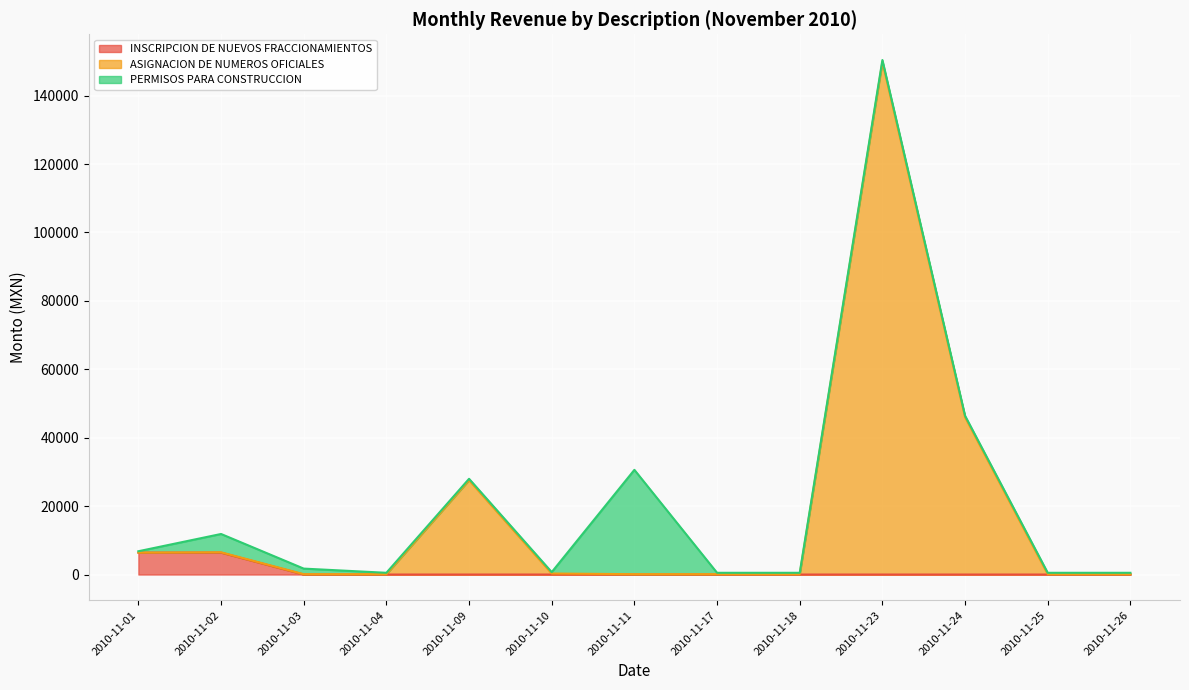

Is it true that INSCRIPCION DE NUEVOS FRACCIONAMIENTOS equals 0.0 at 2010-11-26?

True